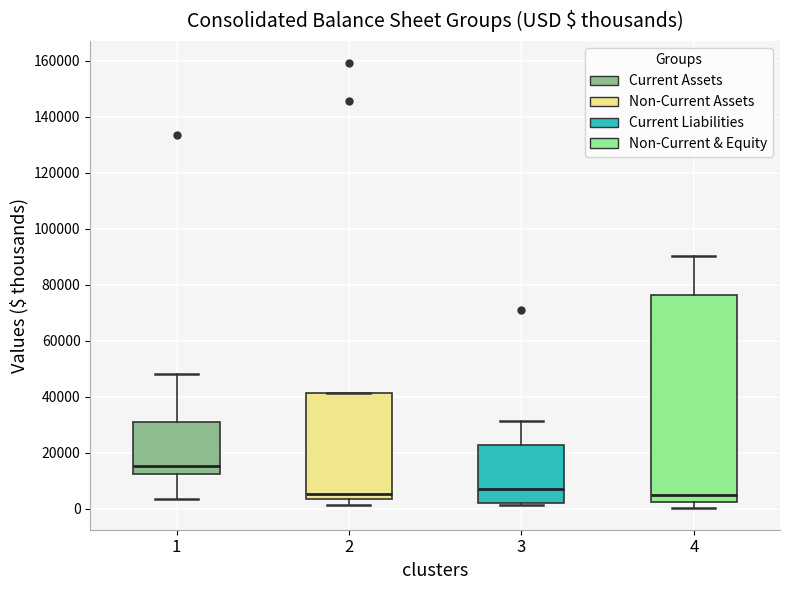

Where does the median line of the box at x = 4 sit on the y-axis? The values are not printed on the chart, so give them approximately, as read against the axis.

4000